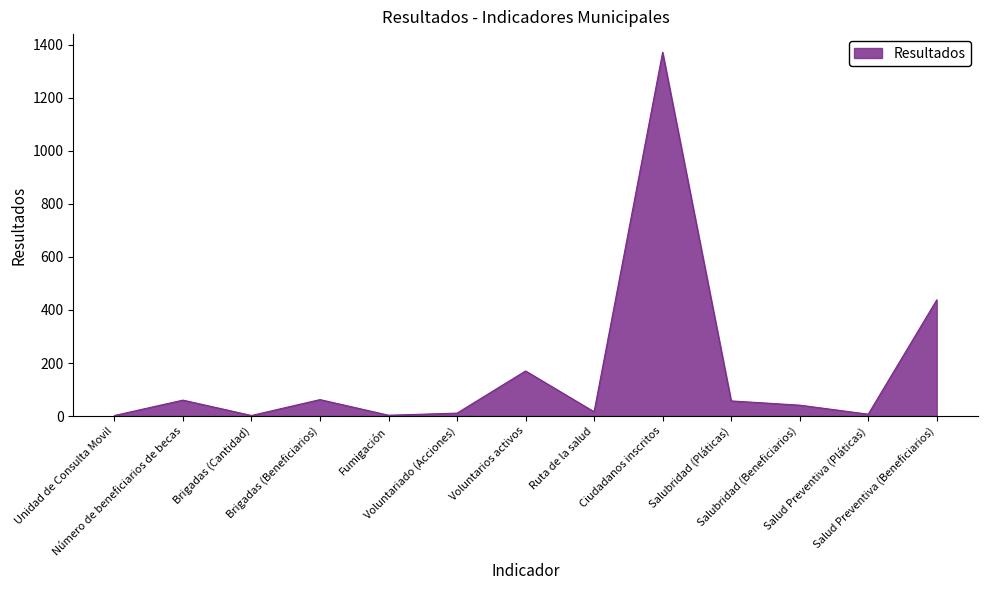

What is the maximum value shown in the chart?

1372